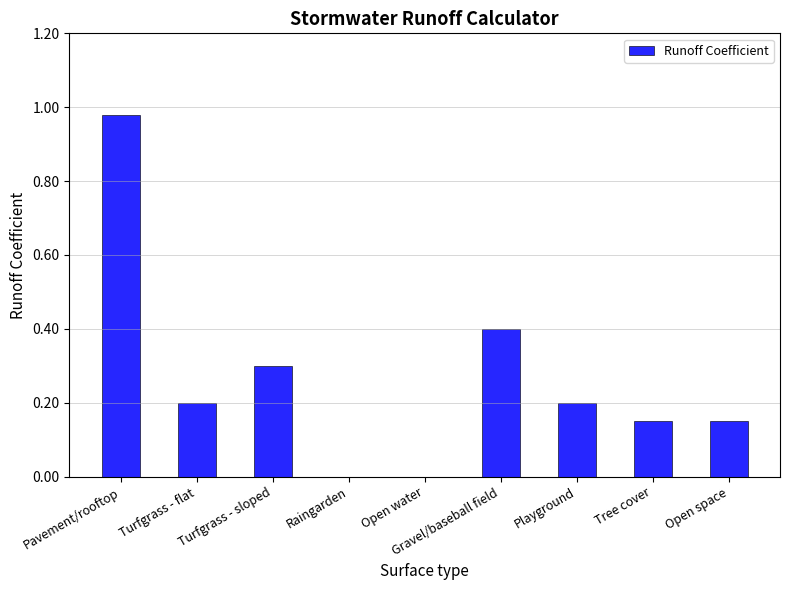

What is the approximate value at Gravel/baseball field?

0.4